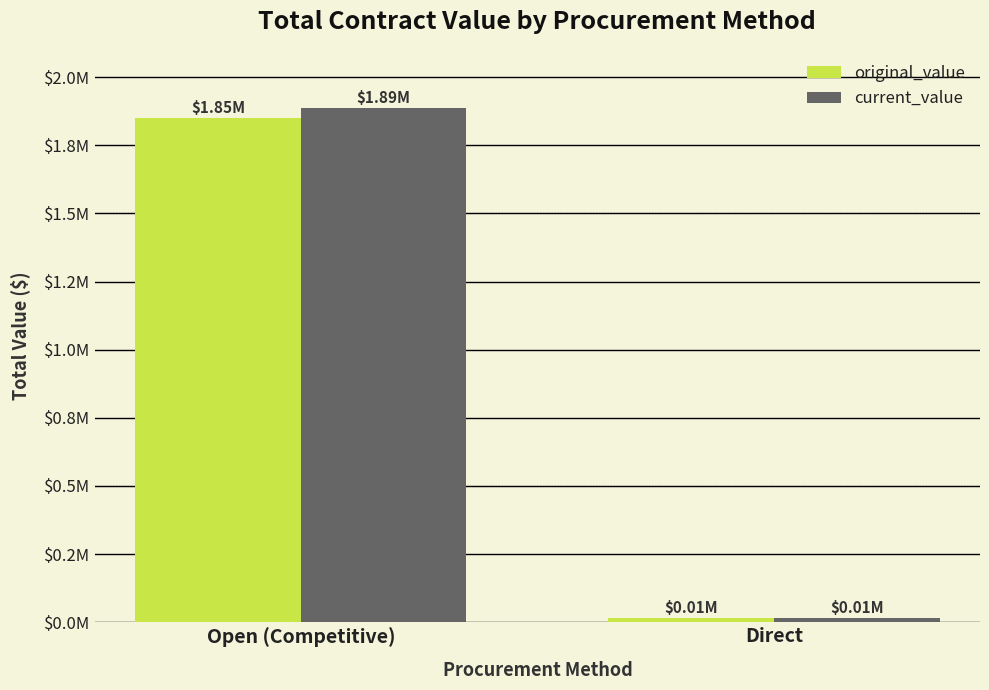

What is the average value of the original_value series?

932613.4